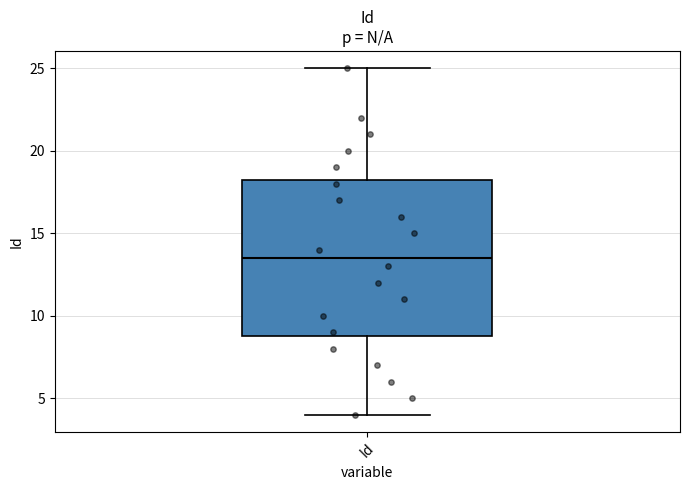

Transcribe this box plot: give where the median line is, the range the box spans, and where the two whiskers end, as read against the y-axis. The values are not printed on the chart, so give them approximately, as read against the axis.

median 13.5, box 9.0 to 18.5, whiskers 4.0 to 25.0